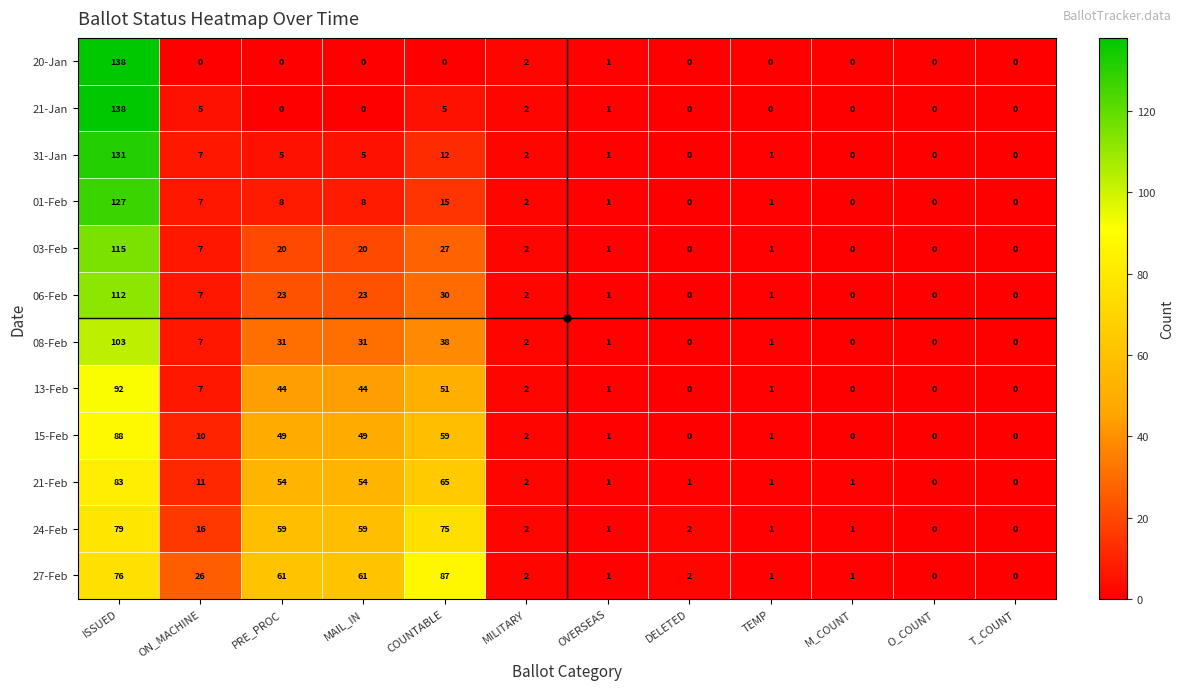

The 20-Jan series shows 0 at T_COUNT. True or false?

True